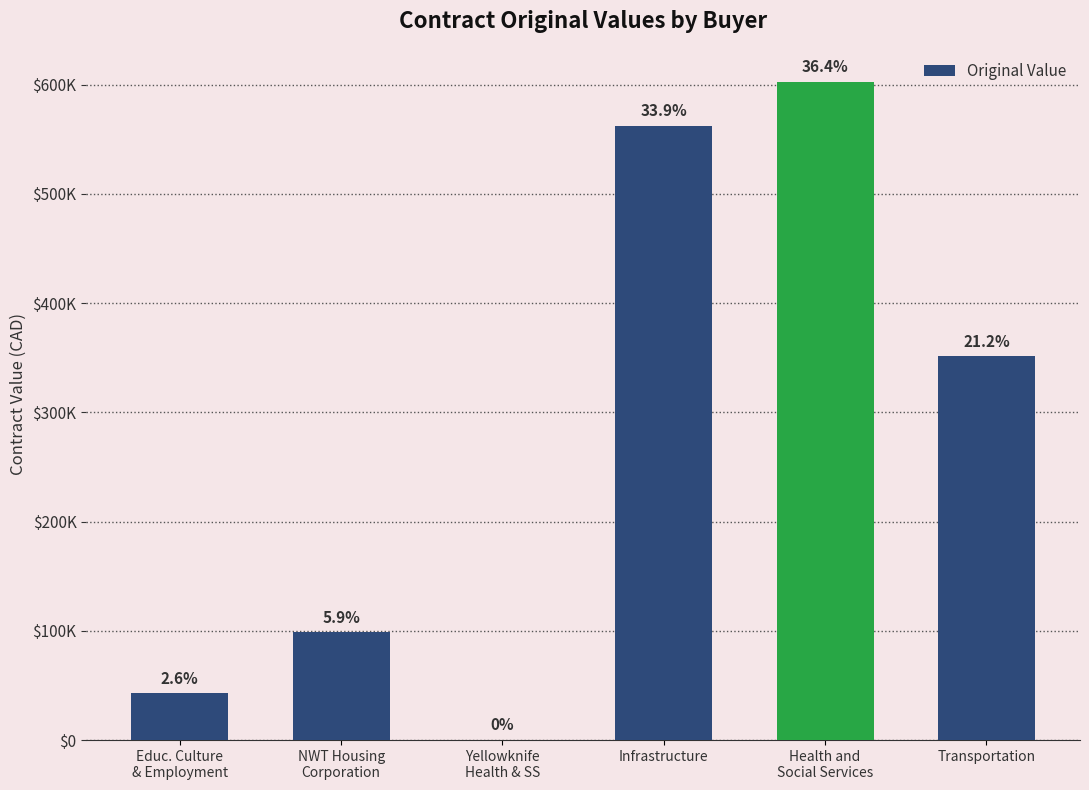

Reading right to left, what are all the values shown in this chart?

Transportation=351425.0	Health and
Social Services=602561.2	Infrastructure=562162.4	Yellowknife
Health & SS=0.0	NWT Housing
Corporation=98512.1	Educ. Culture
& Employment=42643.0